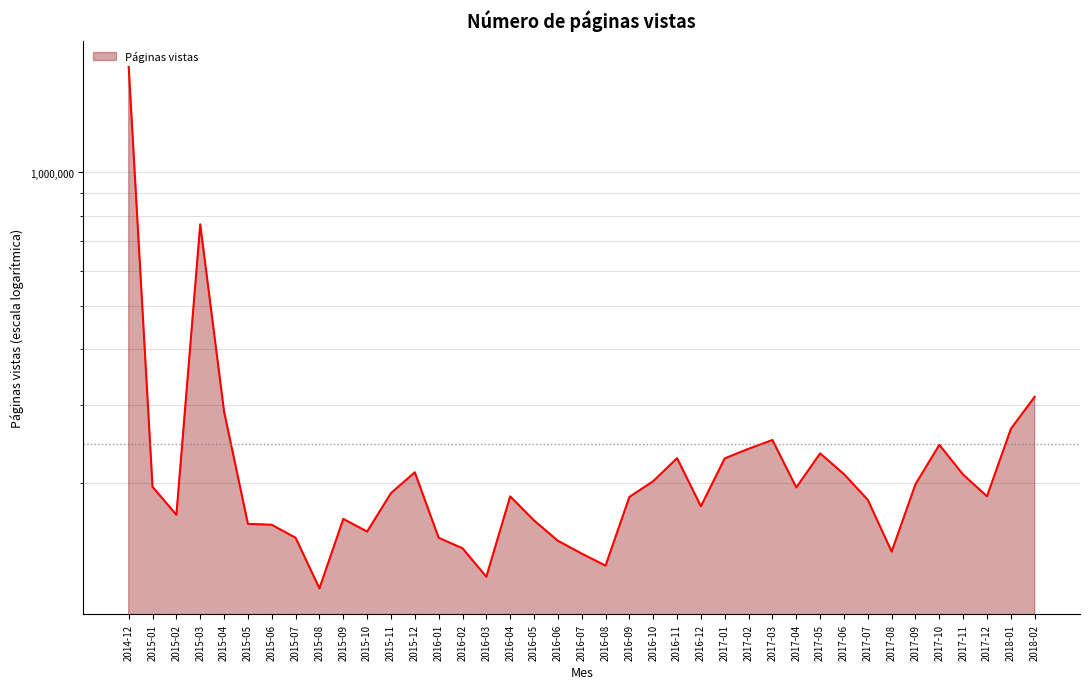

Which label corresponds to the largest value in the chart?

2014-12